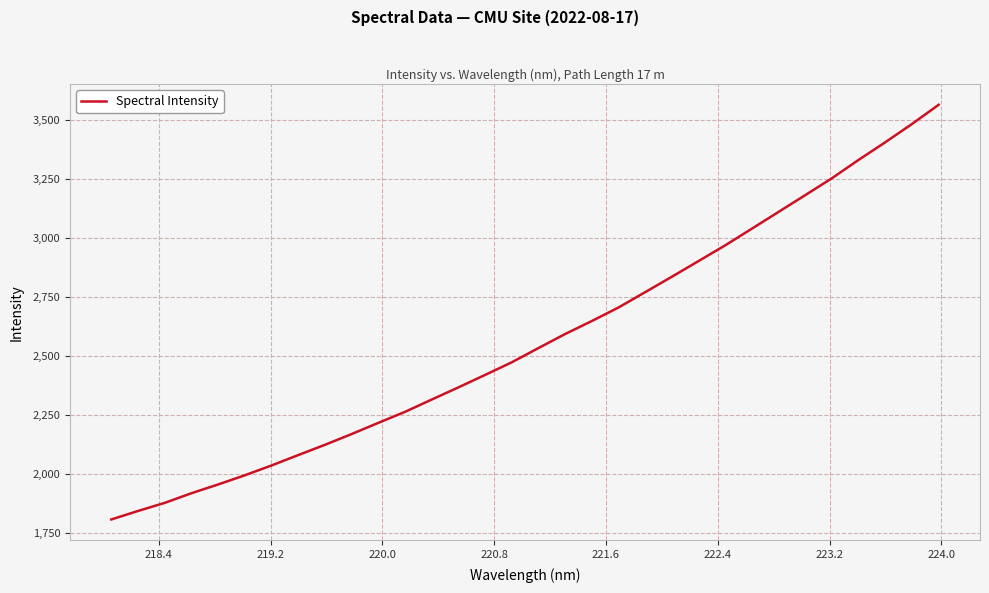

What is the difference between the maximum and minimum values?

1756.7